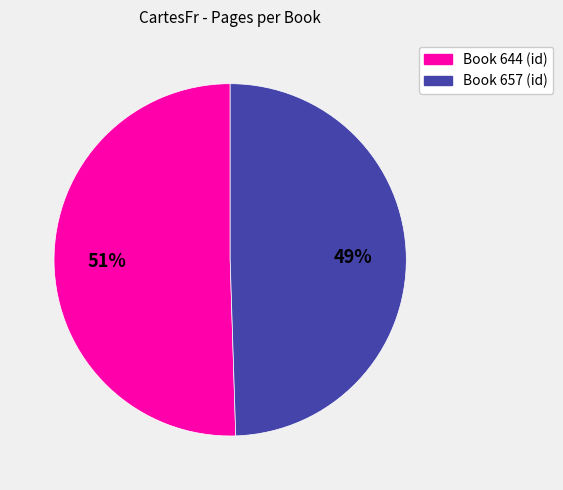

Is there a majority slice in this chart?

Yes